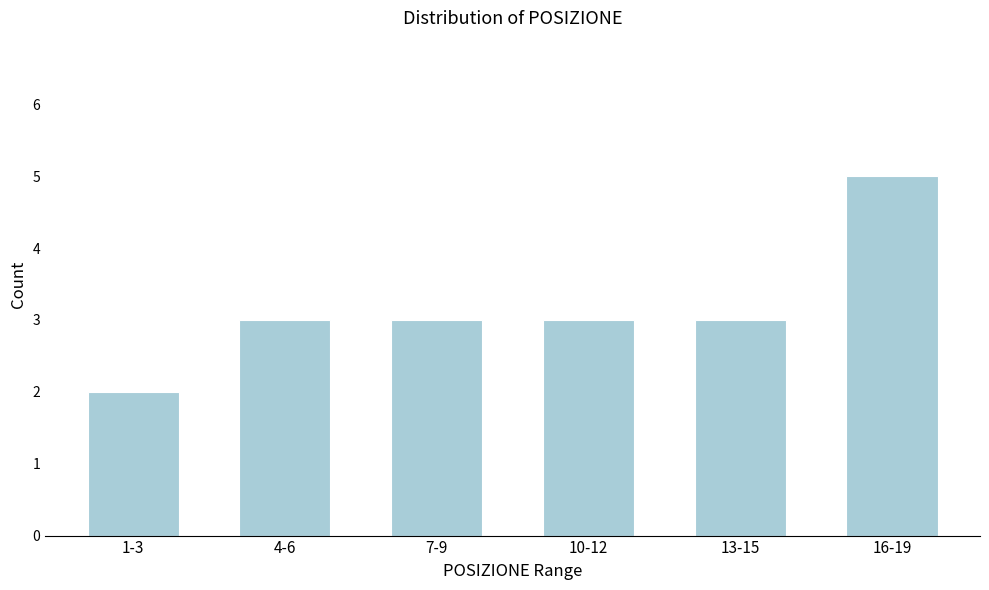

Reading left to right, extract all data points from this chart.

1-3=2	4-6=3	7-9=3	10-12=3	13-15=3	16-19=5